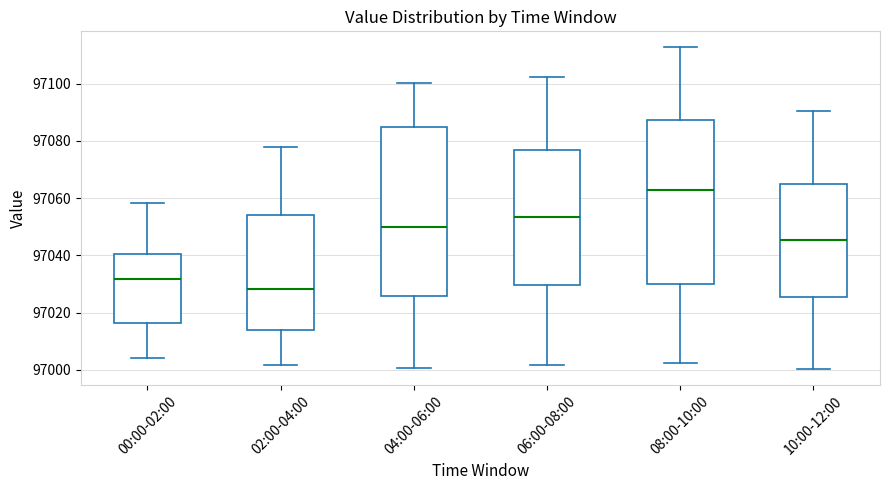

Reading left to right, transcribe this box plot: for each box, give where its median line is, the range the box spans, and where its two whiskers end, as read against the y-axis. The values are not printed on the chart, so give them approximately, as read against the axis.

00:00-02:00: median 97032, box 97016 to 97040, whiskers 97004 to 97058
02:00-04:00: median 97028, box 97014 to 97054, whiskers 97002 to 97078
04:00-06:00: median 97050, box 97026 to 97084, whiskers 97000 to 97100
06:00-08:00: median 97054, box 97030 to 97078, whiskers 97002 to 97102
08:00-10:00: median 97062, box 97030 to 97088, whiskers 97002 to 97112
10:00-12:00: median 97046, box 97026 to 97066, whiskers 97000 to 97090